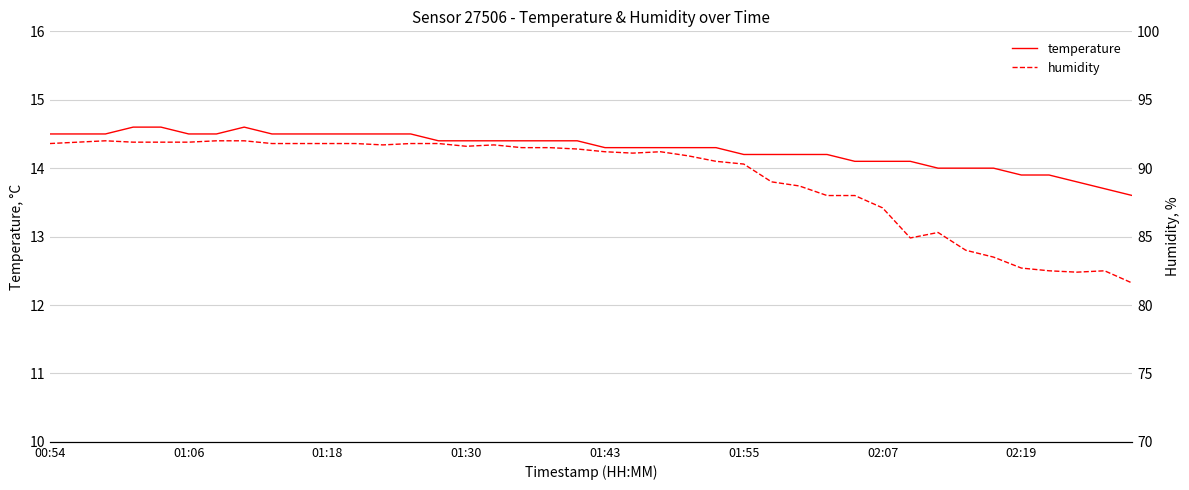

What are all the series names shown in the legend?

temperature, humidity